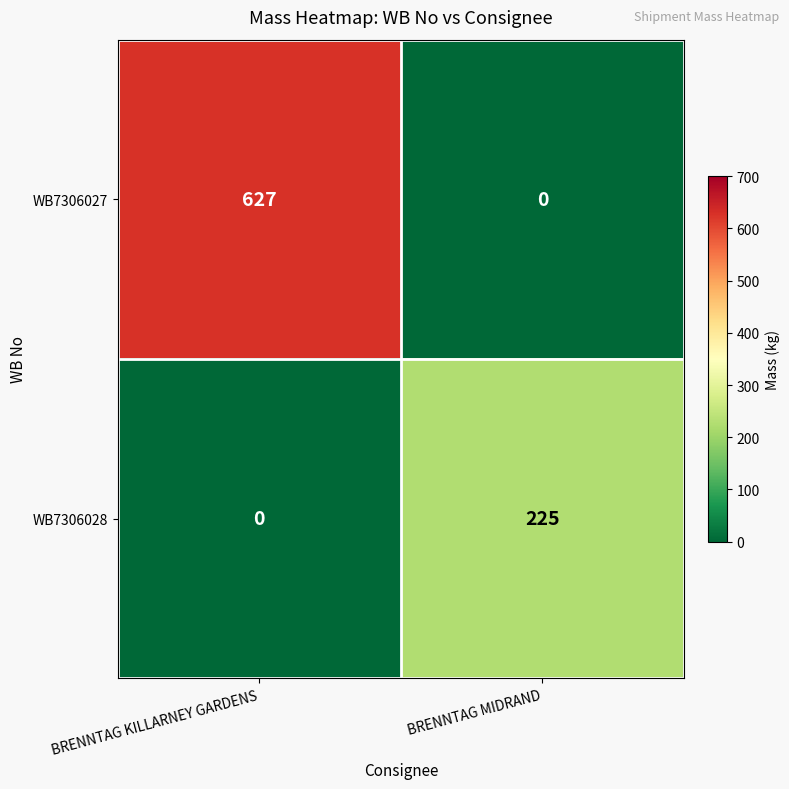

What is the maximum value for WB7306028?

225